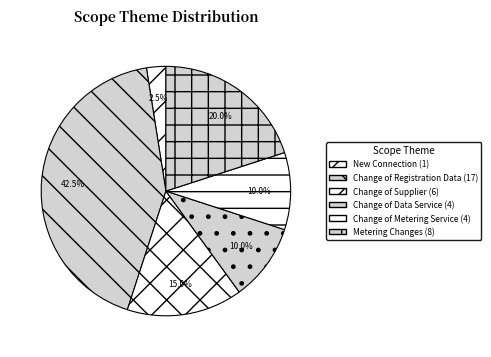

How many segments does this pie chart have?

6